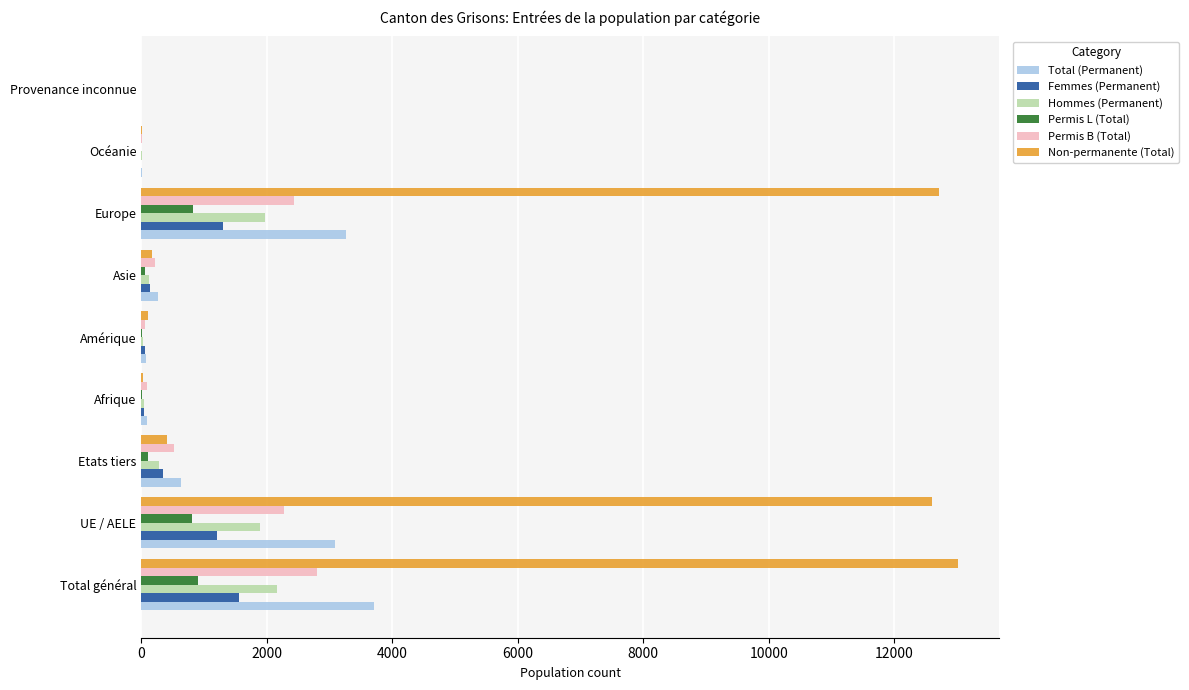

True or false: Permis B (Total) has a value of 2280 at UE / AELE.

True